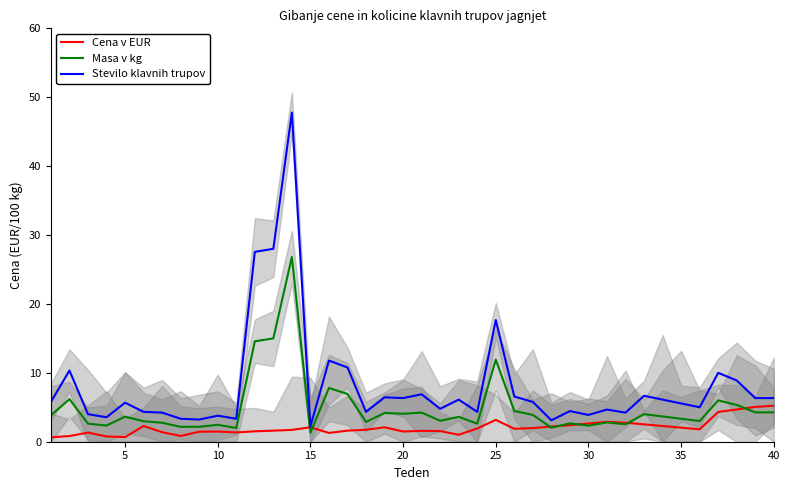

The value of Masa v kg at 30 is 2.3. True or false?

True